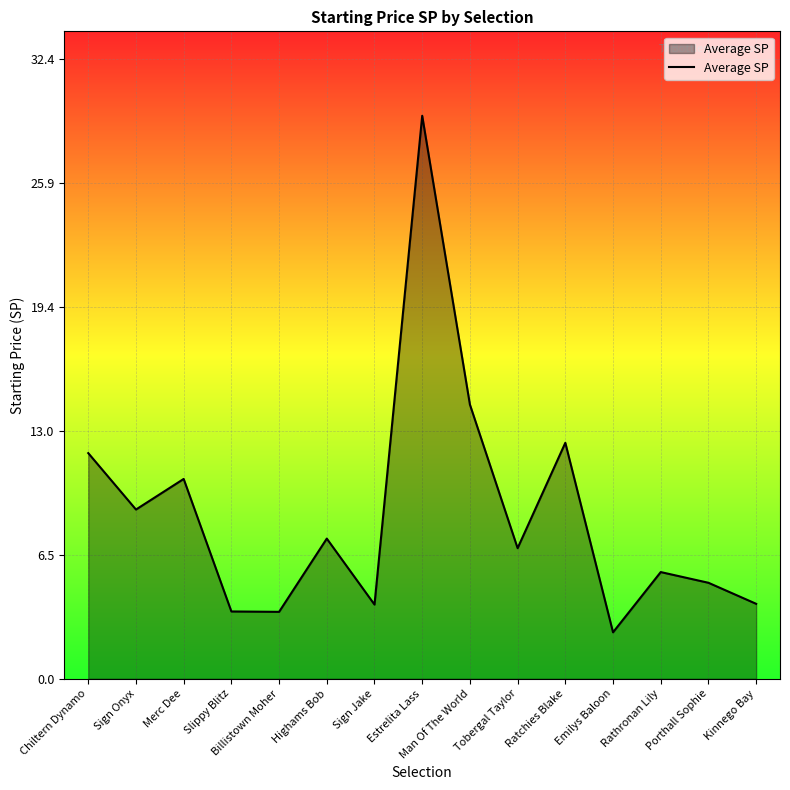

What is the difference between the second highest and minimum values?

11.9